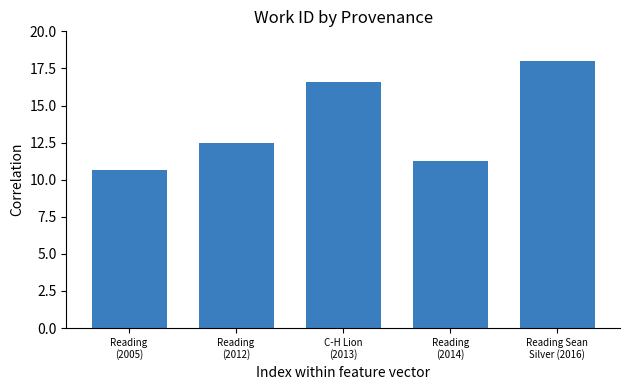

At which label does the data first exceed 12?

Reading
(2012)